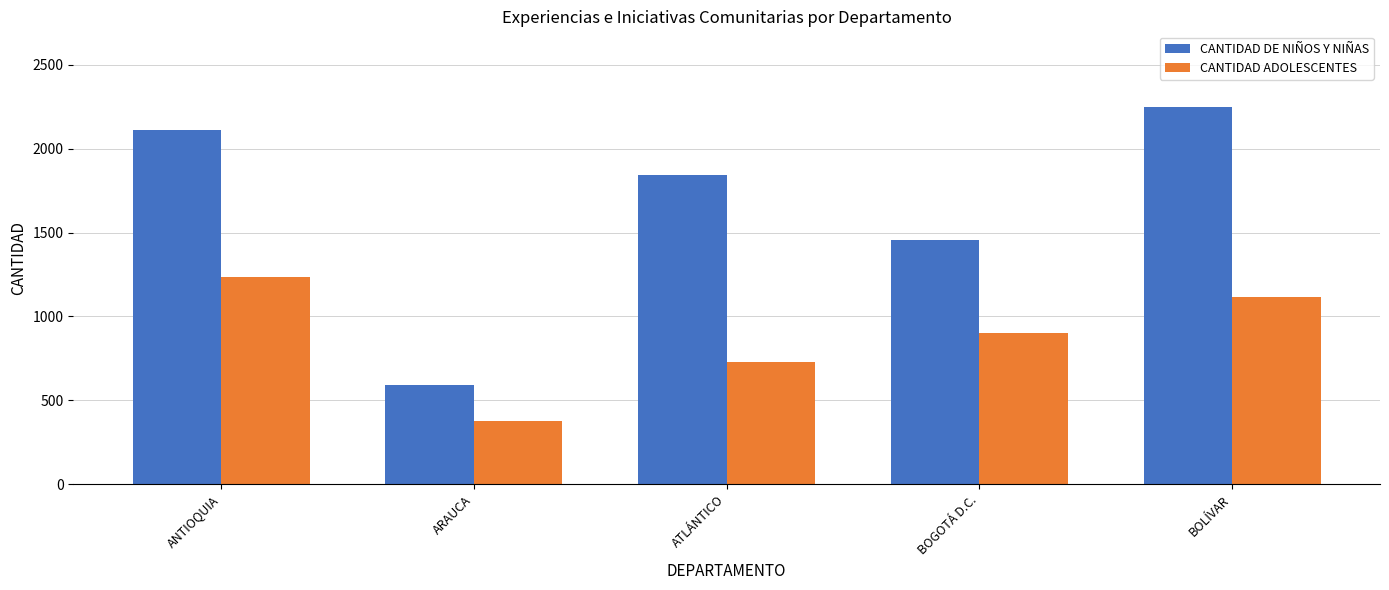

At which category does the chart reach its minimum across all series?

ARAUCA